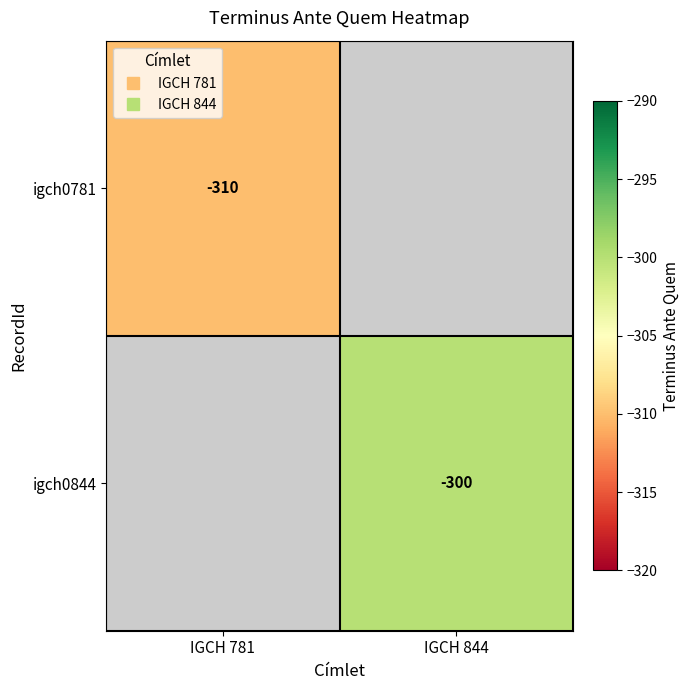

What is the minimum value for igch0781?

-310.0